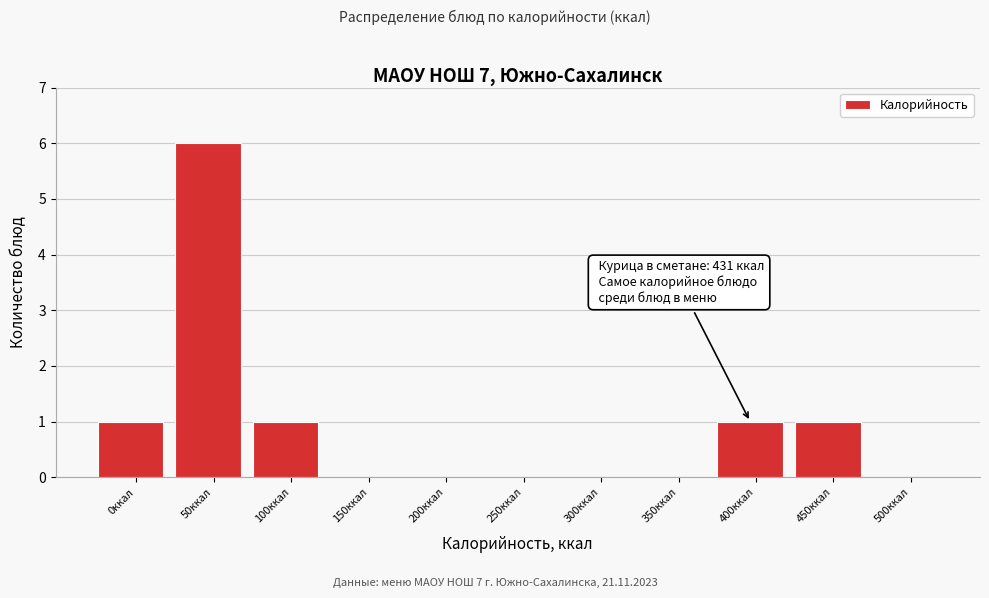

Reading left to right, extract all data points from this chart.

0ккал=1	50ккал=6	100ккал=1	150ккал=0	200ккал=0	250ккал=0	300ккал=0	350ккал=0	400ккал=1	450ккал=1	500ккал=0